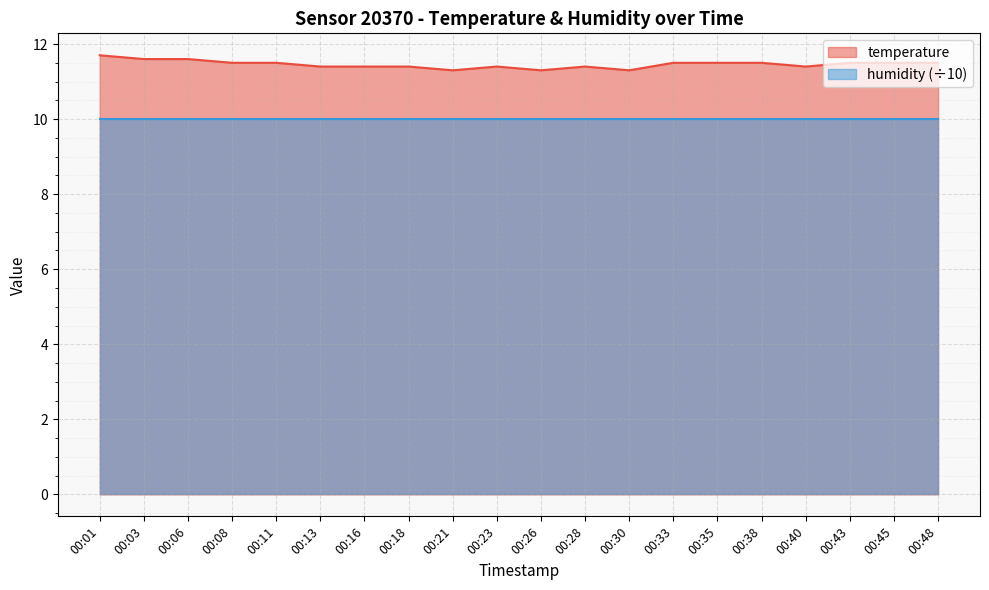

Where is the first local maximum?

00:23